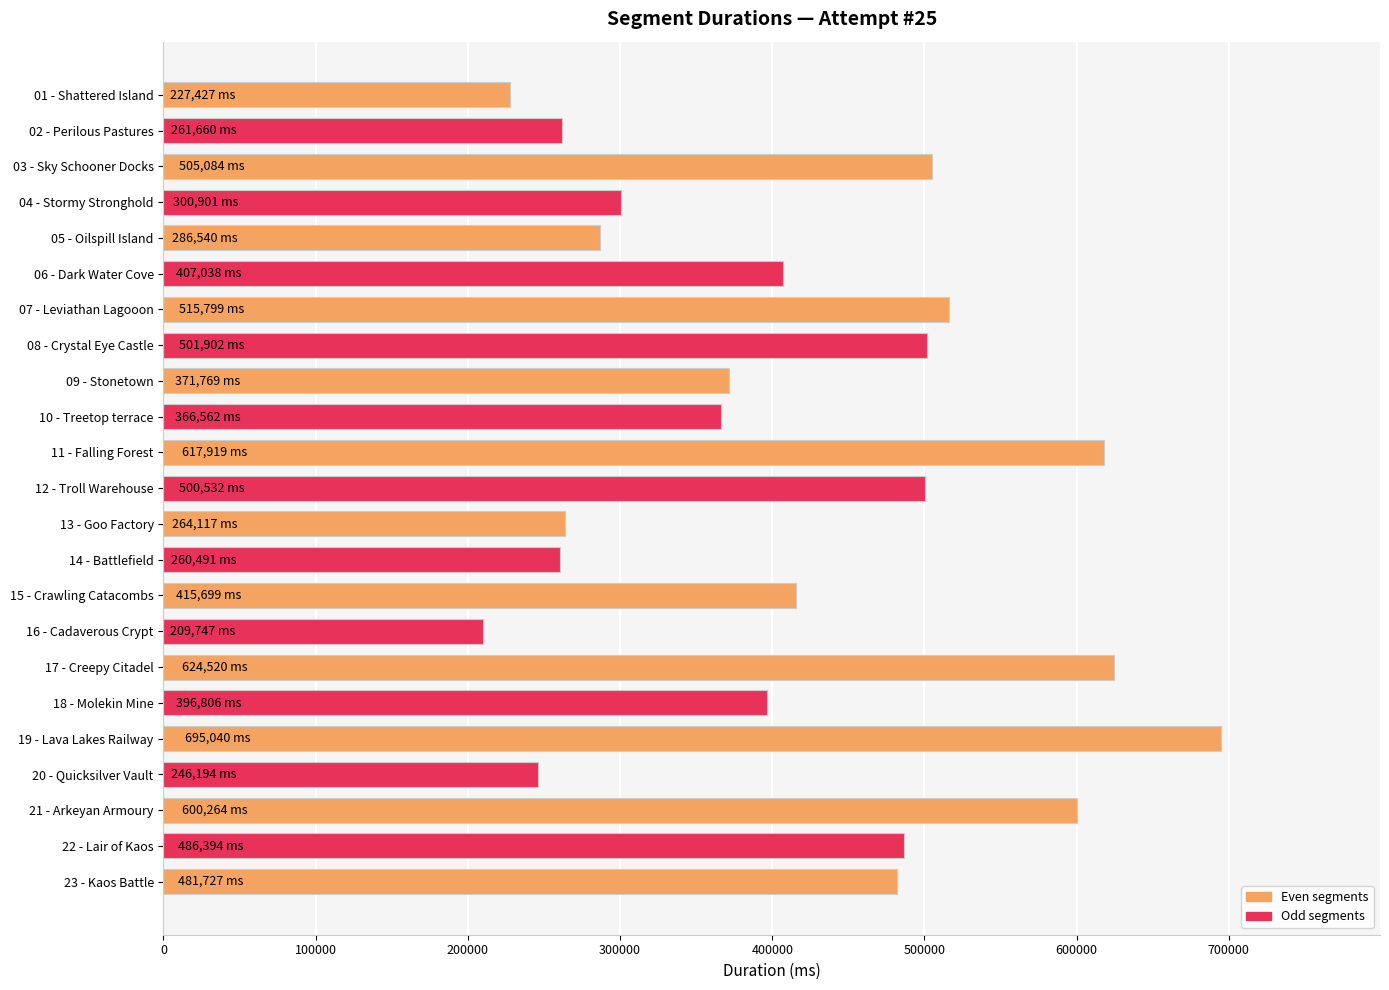

How many bars are there in total?

23